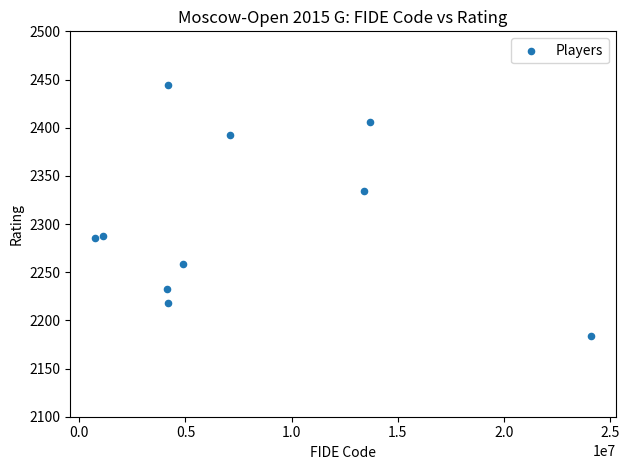

What Y value in the scatter plot is closest to 2314?

2334